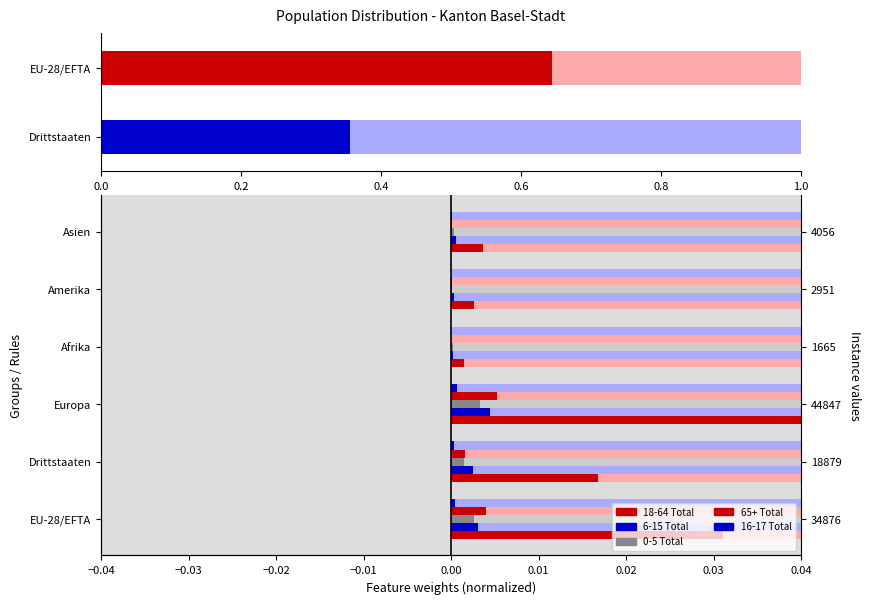

The value of 6-15 Total at Europa is 0.0. True or false?

False